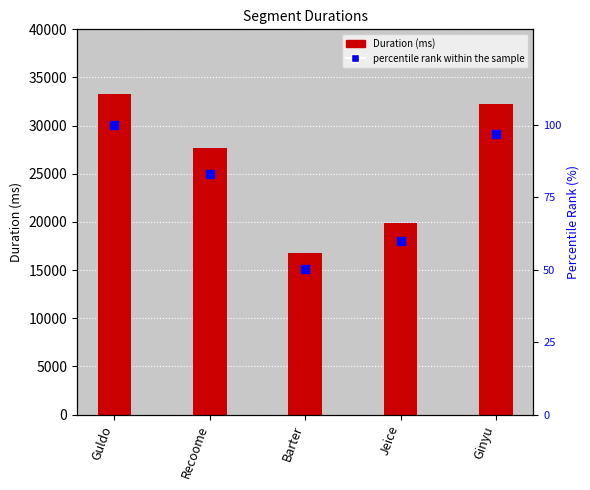

Which series has the widest spread of Y values?

Attempt #21's Duration (ms)